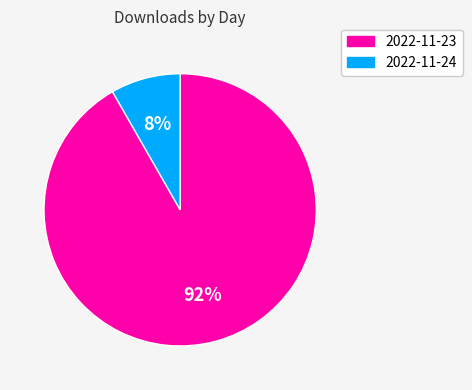

Which has a higher value, 2022-11-23 or 2022-11-24?

2022-11-23